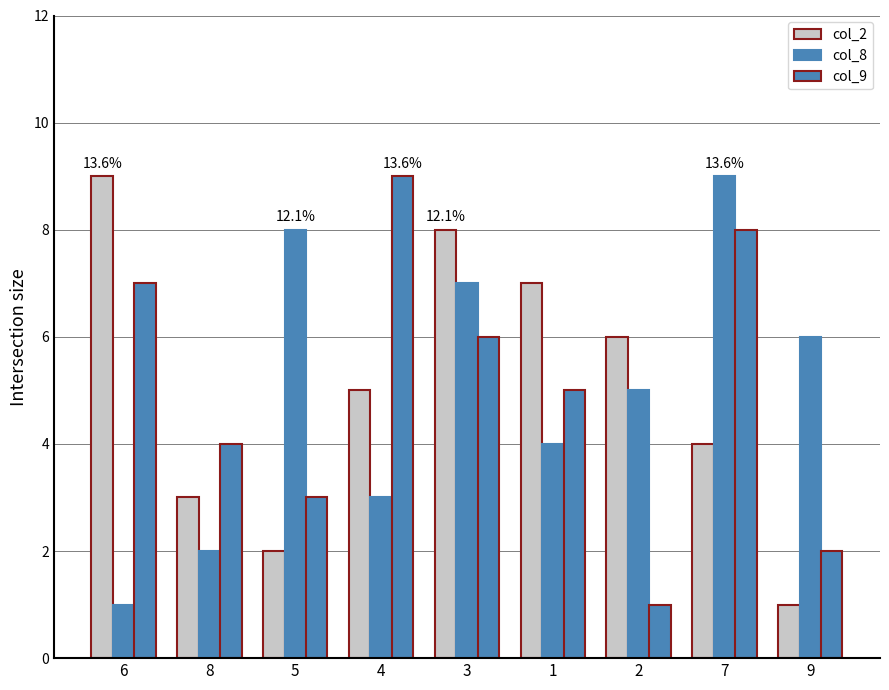

At which category does the chart reach its minimum across all series?

9